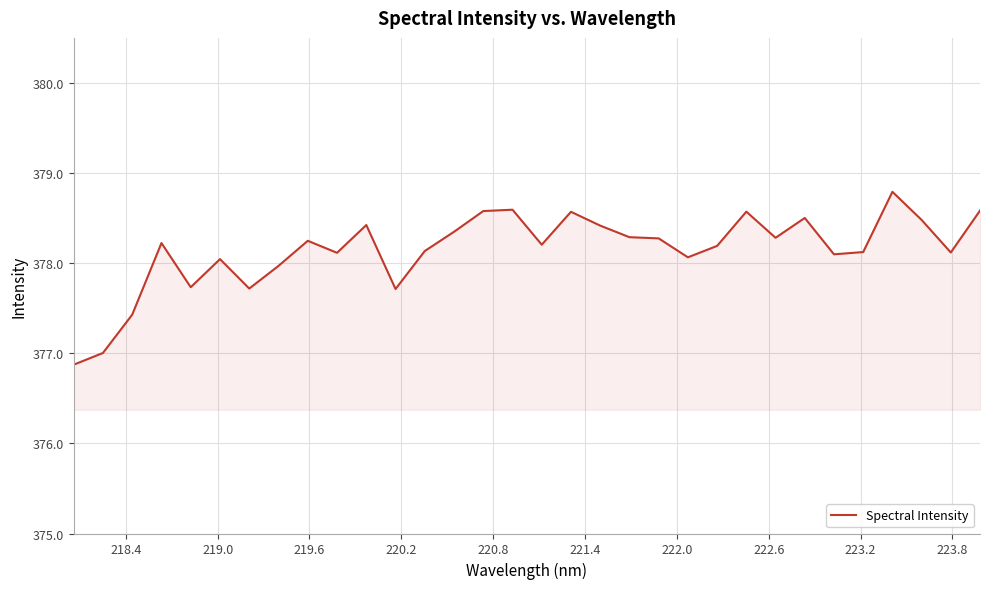

What is the difference between the maximum and minimum values?

1.9